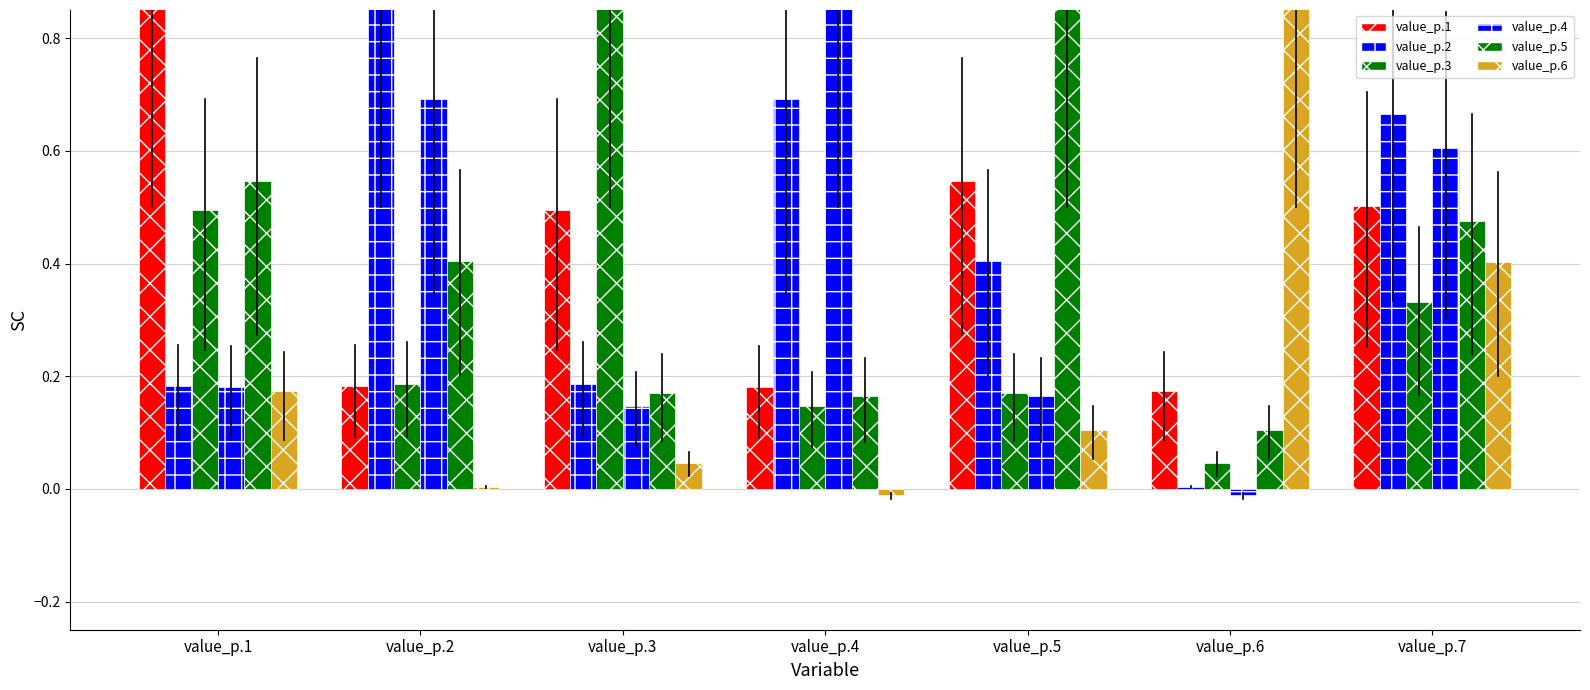

The value of value_p.5 at value_p.5 is 1.7. True or false?

False